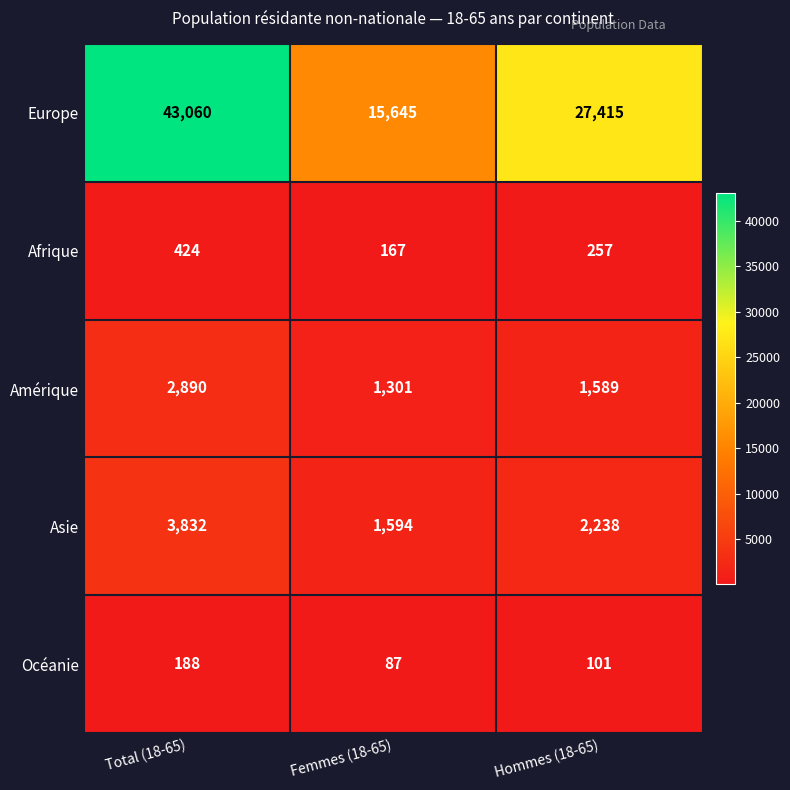

At which category is the sum across all series the highest?

Total (18-65)